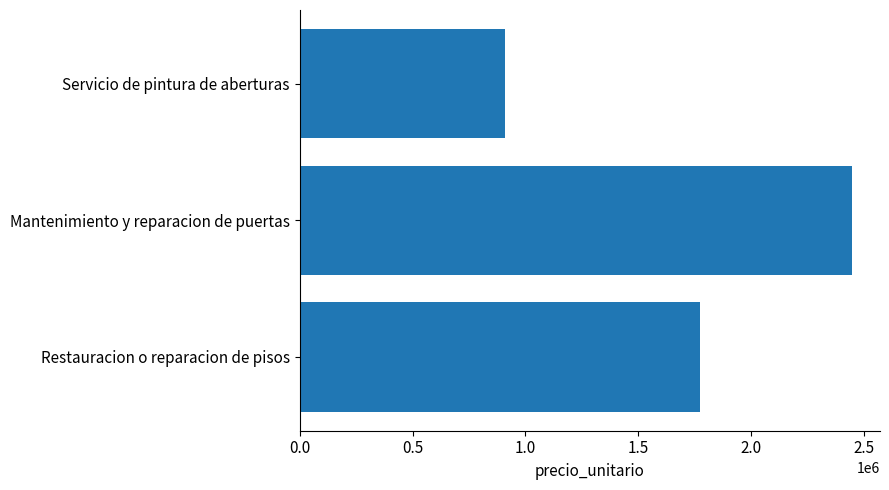

How many distinct data groups are displayed?

1